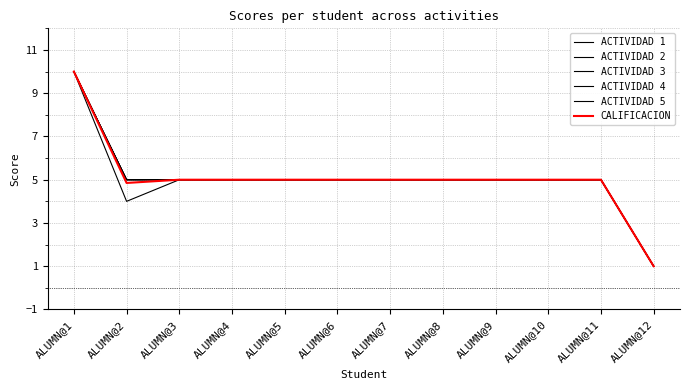

True or false: ACTIVIDAD 2 and ACTIVIDAD 5 cross at least once.

False